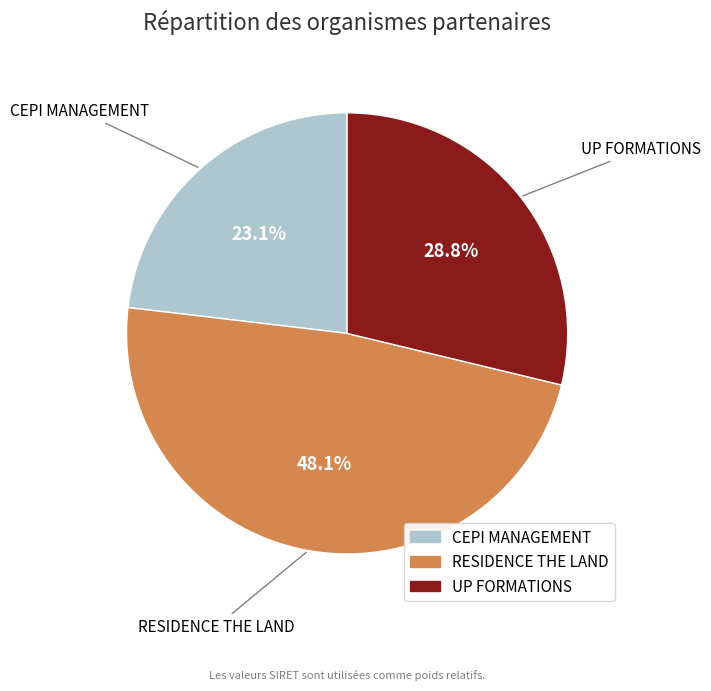

To the nearest percent, what portion does RESIDENCE THE LAND represent?

48%